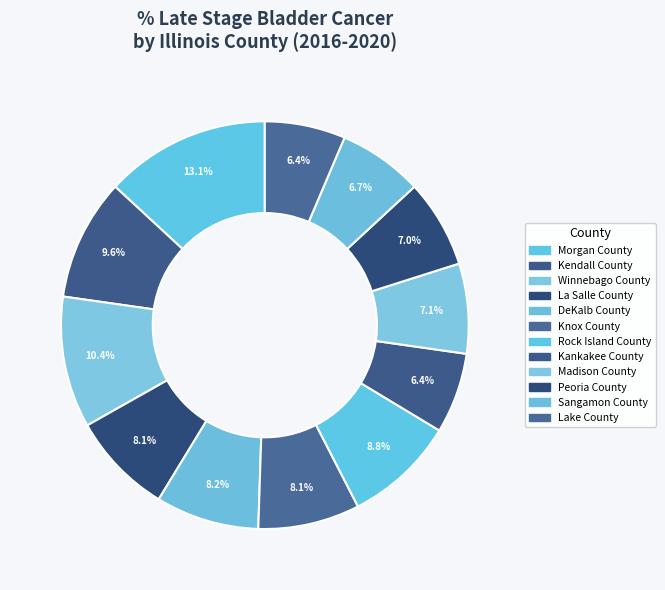

To the nearest percent, what percentage of the pie is Morgan County?

13%